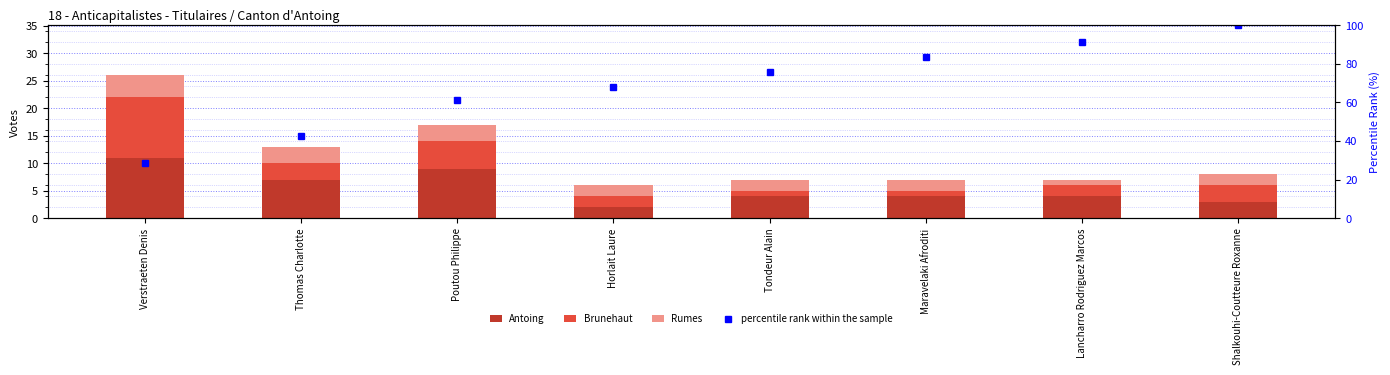

Reading right to left, transcribe all the data shown in this chart.

Antoing: 3.0	4.0	4.0	4.0	2.0	9.0	7.0	11.0
Brunehaut: 3.0	2.0	1.0	1.0	2.0	5.0	3.0	11.0
Rumes: 2.0	1.0	2.0	2.0	2.0	3.0	3.0	4.0
percentile rank within the sample: 100.0	91.2	83.5	75.8	68.1	61.5	42.9	28.6